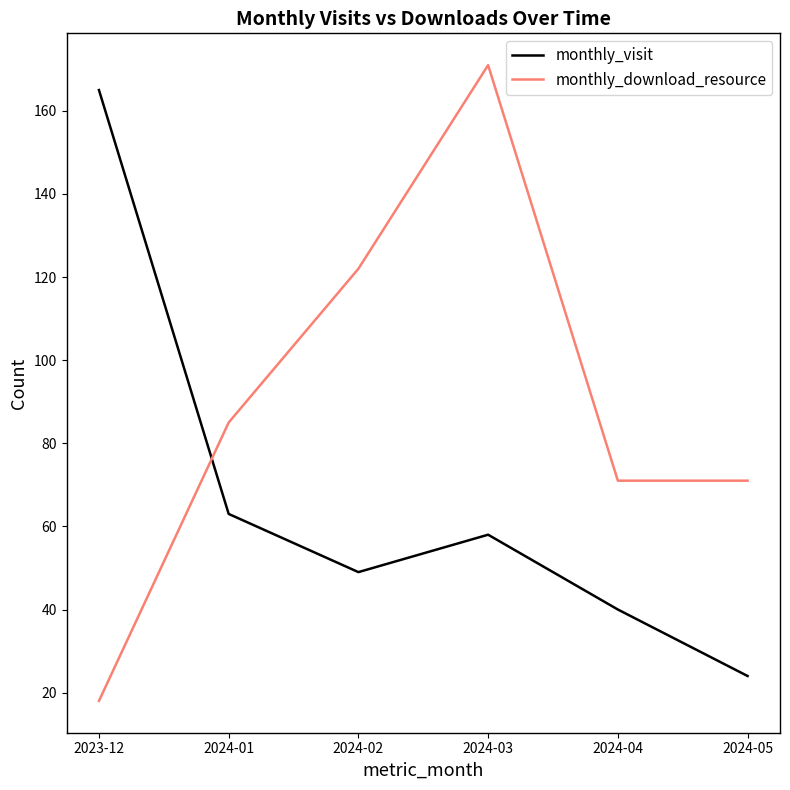

Is it true that monthly_download_resource equals 22 at 2024-05?

False